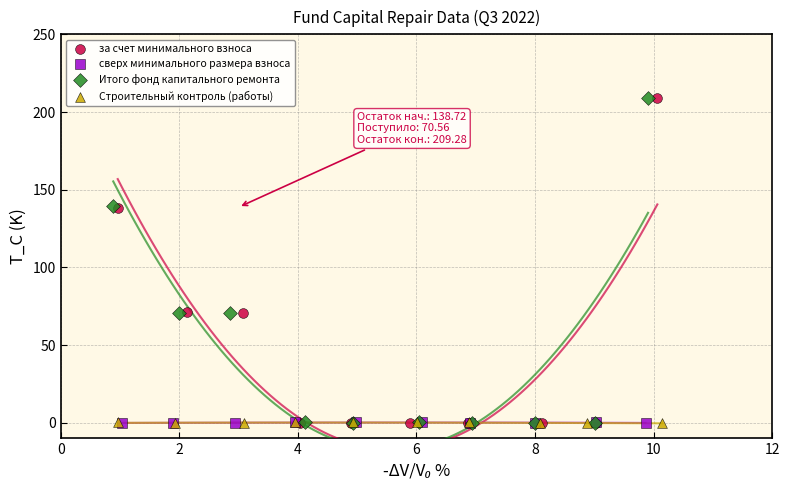

Which series has the widest spread of Y values?

Итого фонд капитального ремонта